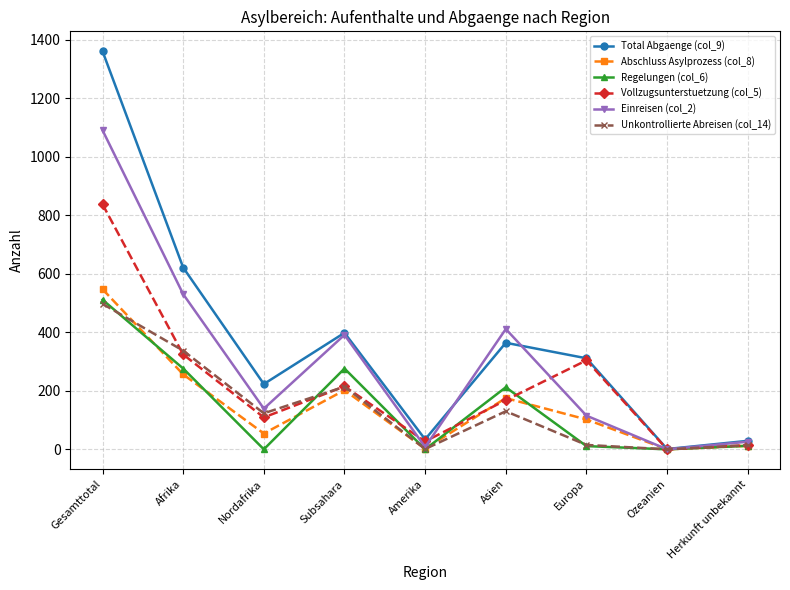

Read the Unkontrollierte Abreisen (col_14) value at Asien, to the nearest 5.

130